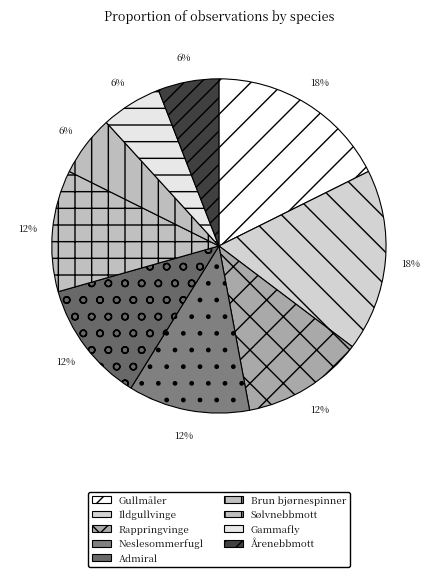

Is it true that Brun bjørnespinner is 12% of the pie?

True